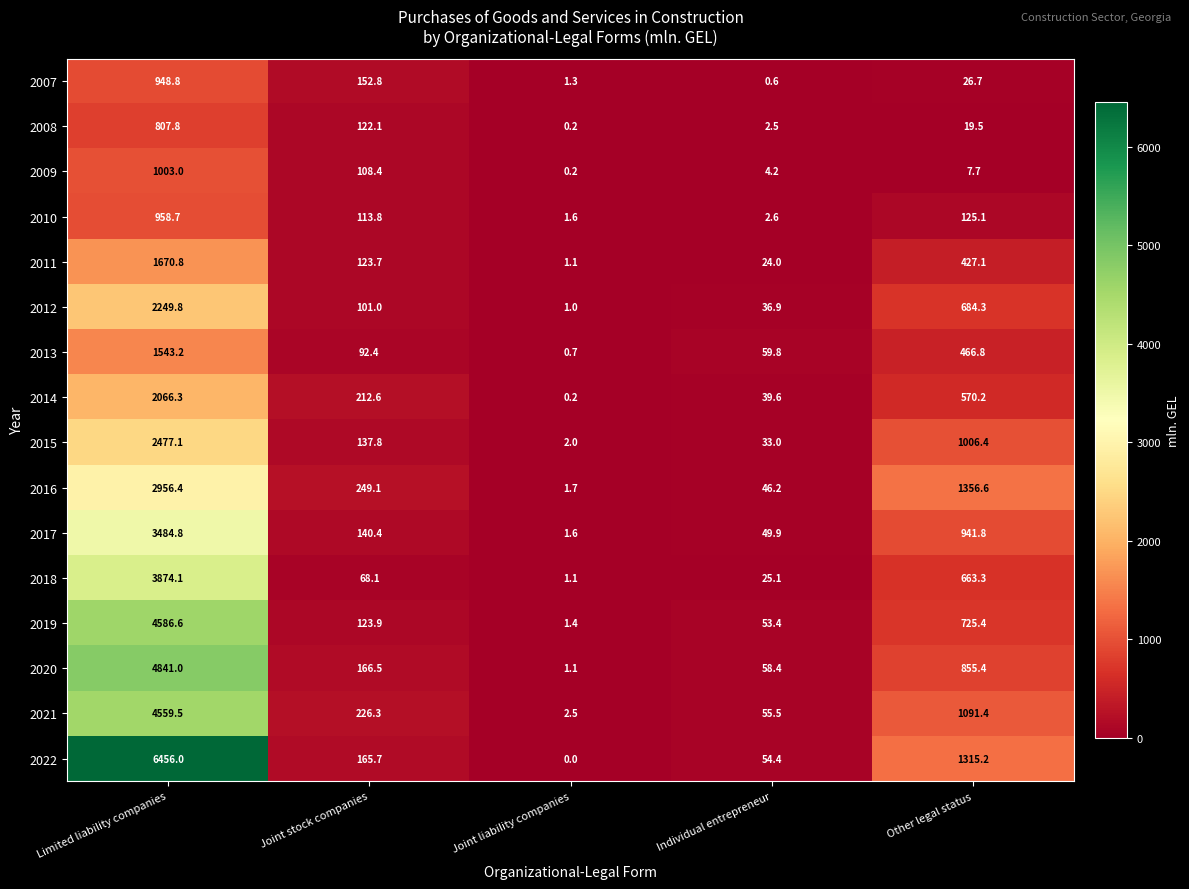

True or false: 2015 has a value of 3981.9 at Limited liability companies.

False